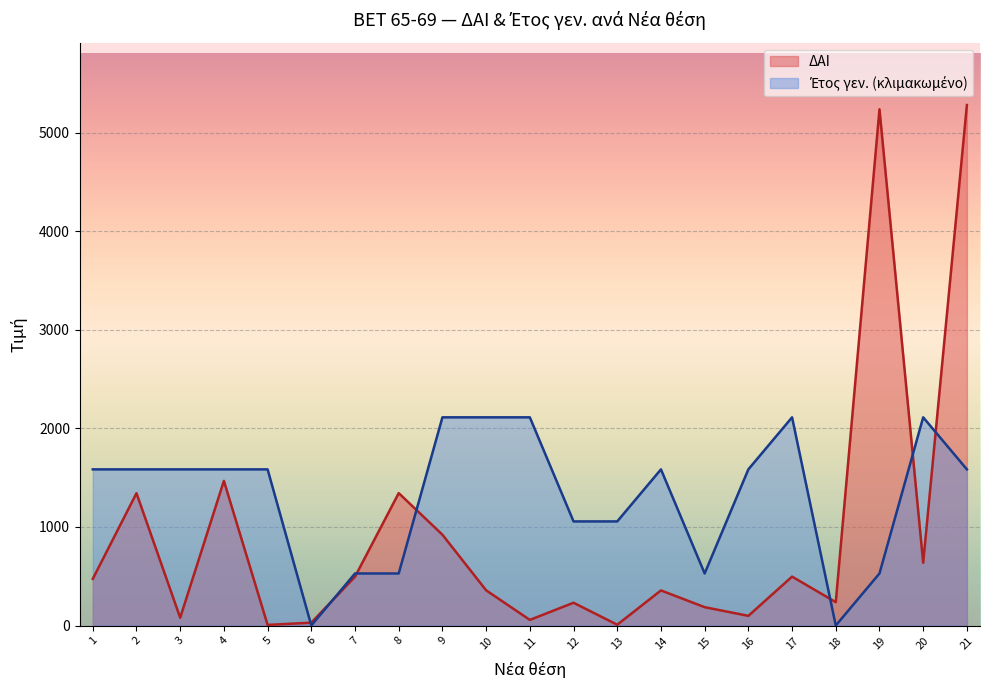

Which series changed the most between 9 and 18?

Έτος γεν.